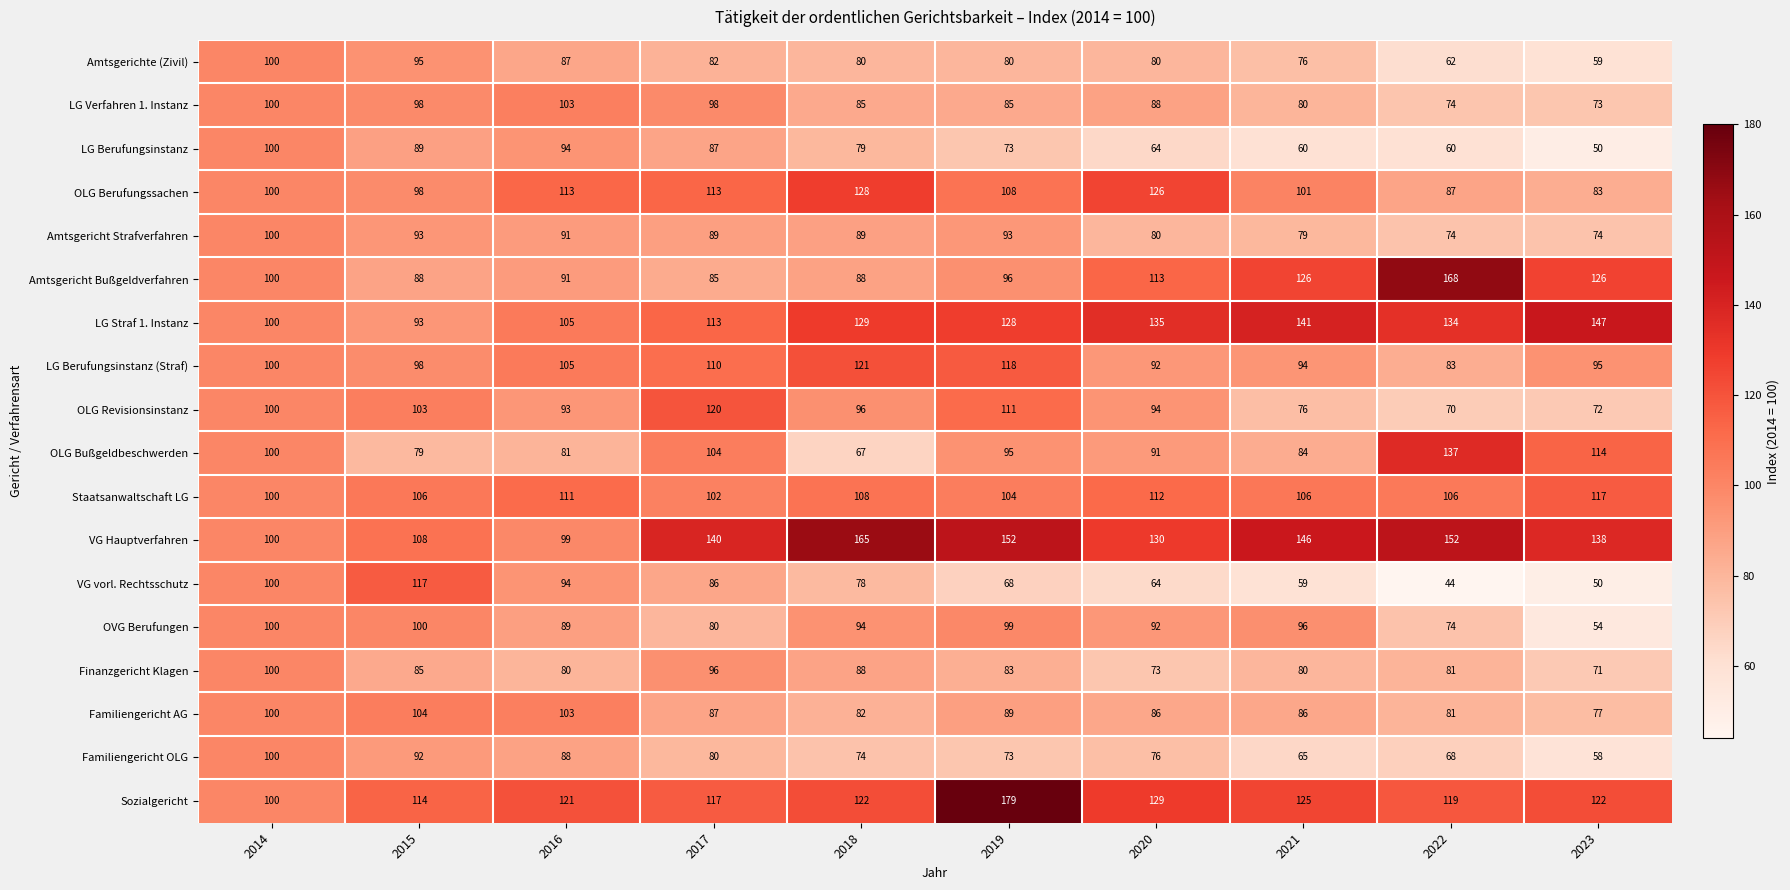

Read the OLG Revisionsinstanz value at 2017.

120